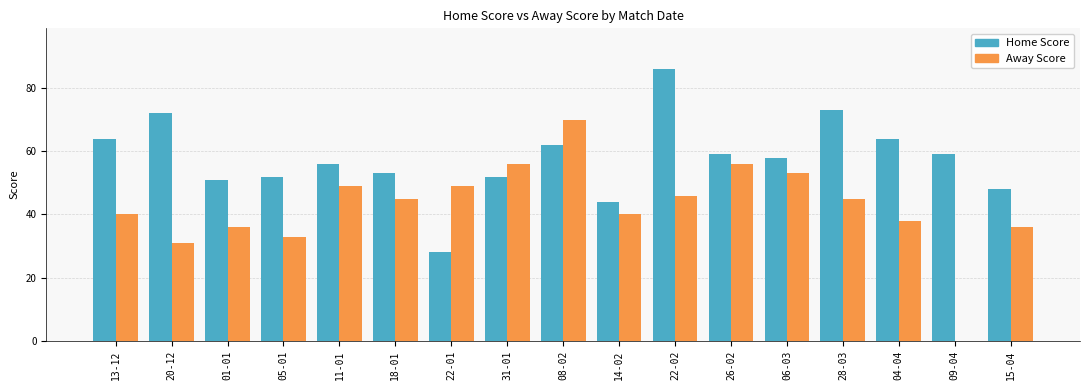

Which series changed the most between 18-01 and 28-03?

Home Score